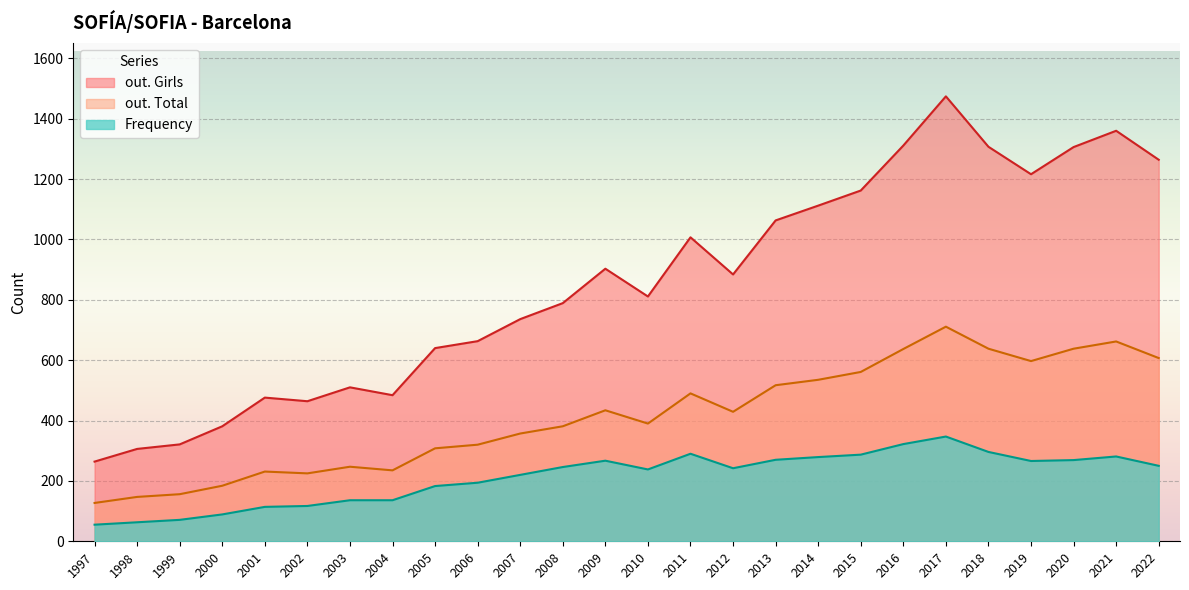

List the series in order of their overall mean, highest first.

out. Girls, out. Total, Frequency